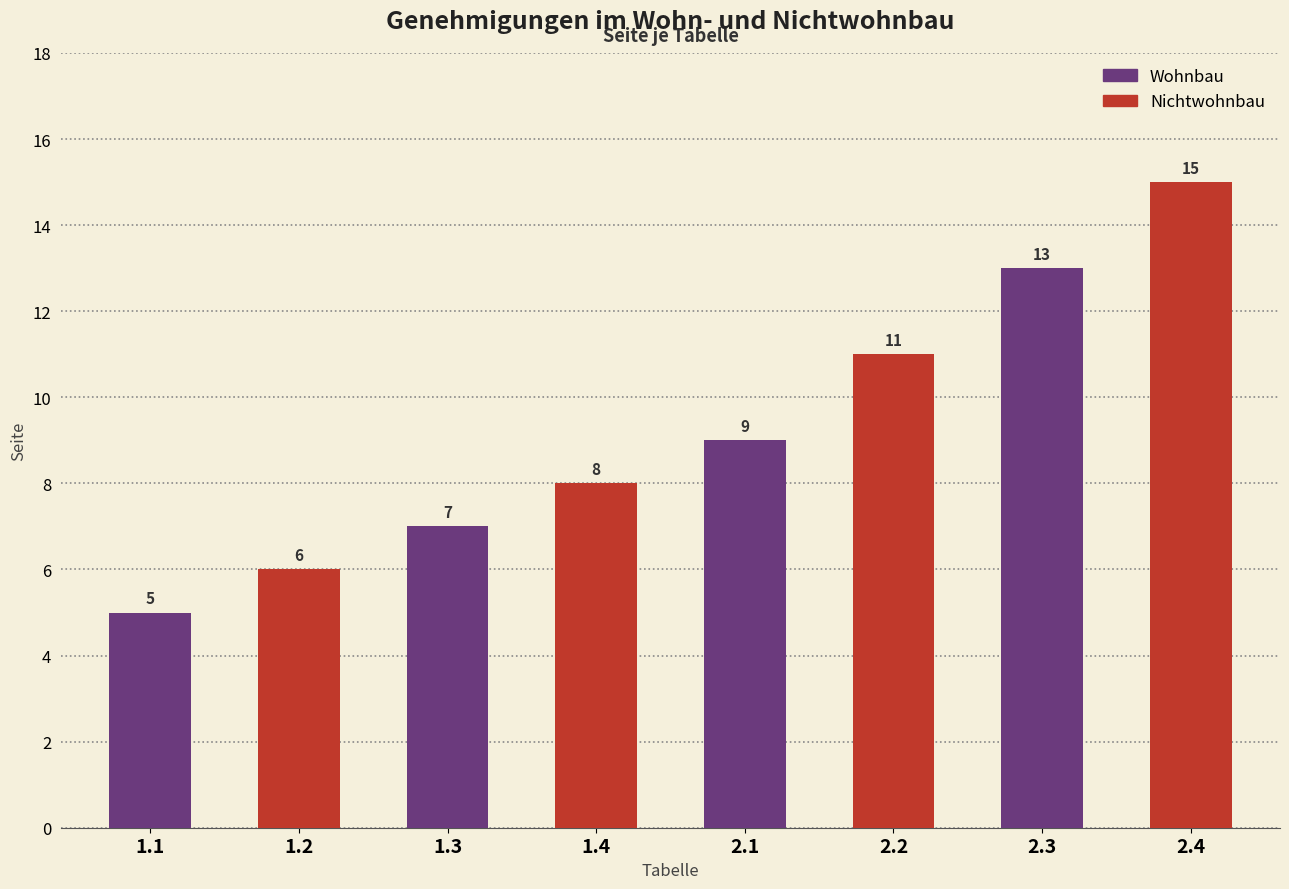

Reading left to right, what are all the values shown in this chart?

5	6	7	8	9	11	13	15